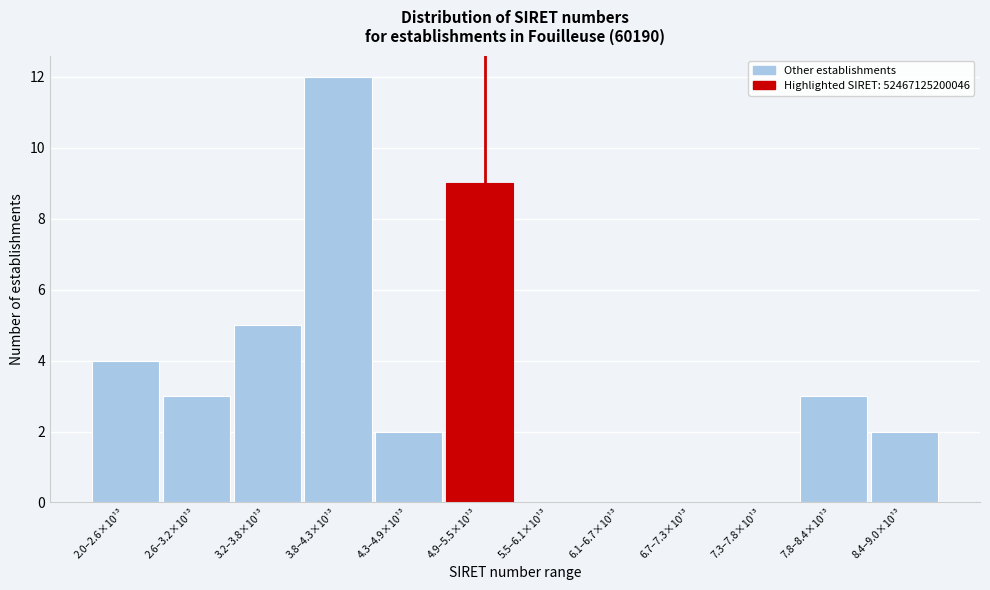

Reading right to left, list all the values displayed in this chart.

8.4–9.0×10¹³=2	7.8–8.4×10¹³=3	7.3–7.8×10¹³=0	6.7–7.3×10¹³=0	6.1–6.7×10¹³=0	5.5–6.1×10¹³=0	4.9–5.5×10¹³=9	4.3–4.9×10¹³=2	3.8–4.3×10¹³=12	3.2–3.8×10¹³=5	2.6–3.2×10¹³=3	2.0–2.6×10¹³=4